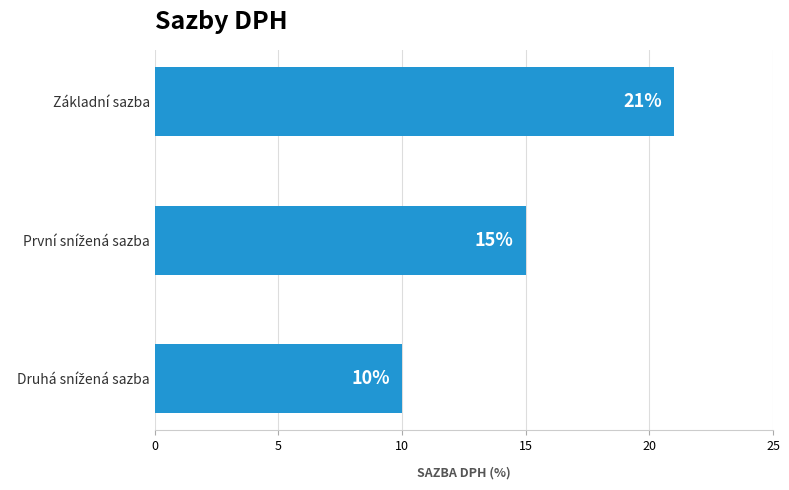

True or false: the data shows 27 at Základní sazba.

False